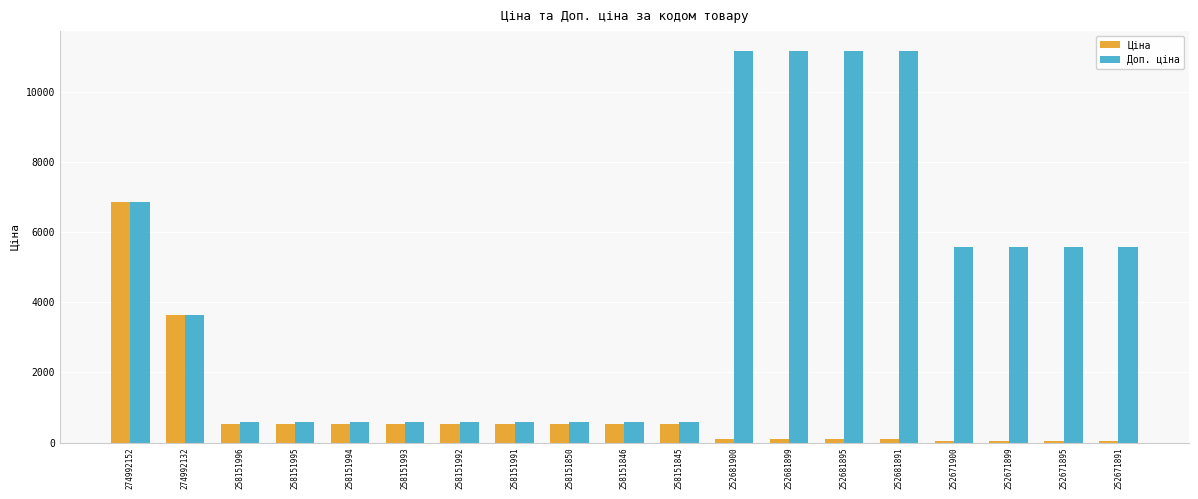

What is the greatest value displayed?

11169.0